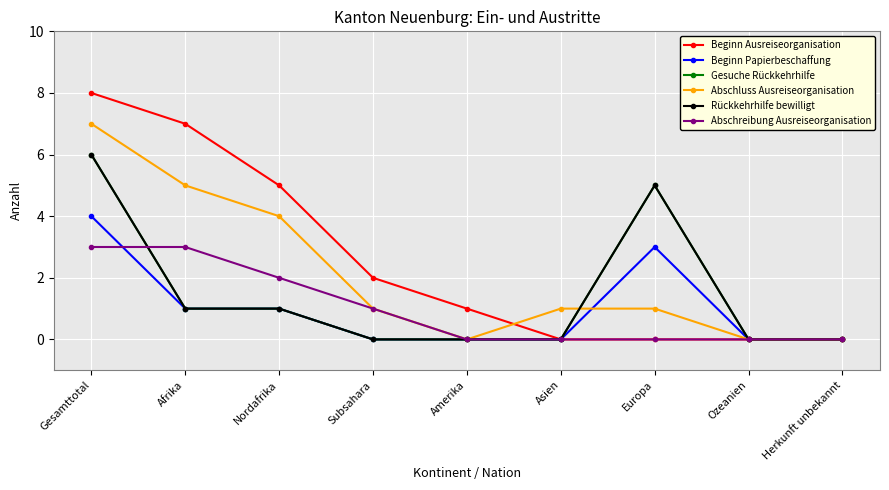

Does the chart have visible grid lines?

Yes